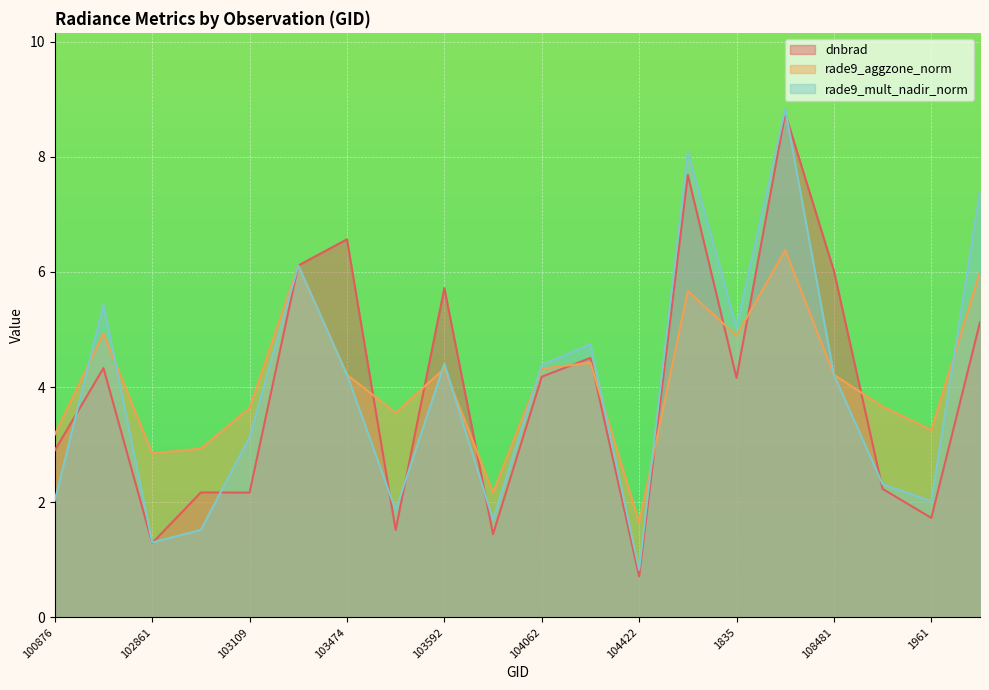

What is the total value across all series at 108468?

24.0